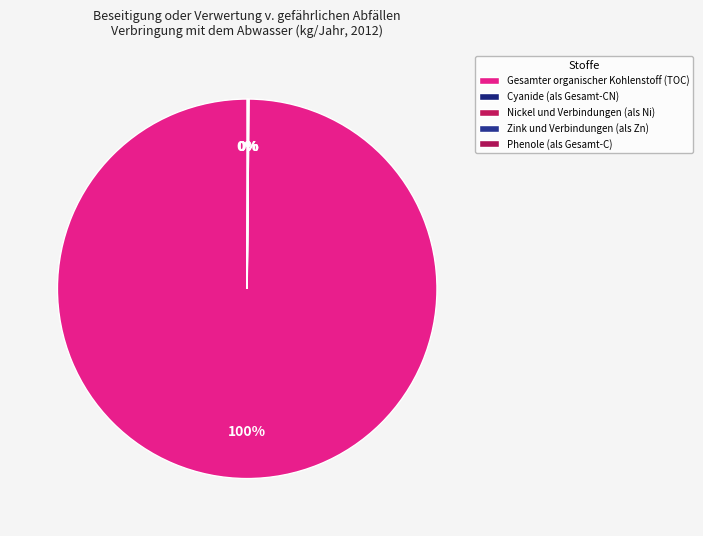

Rank the categories by value from highest to lowest.

Gesamter organischer Kohlenstoff (TOC), Cyanide (als Gesamt-CN), Phenole (als Gesamt-C), Nickel und Verbindungen (als Ni), Zink und Verbindungen (als Zn)